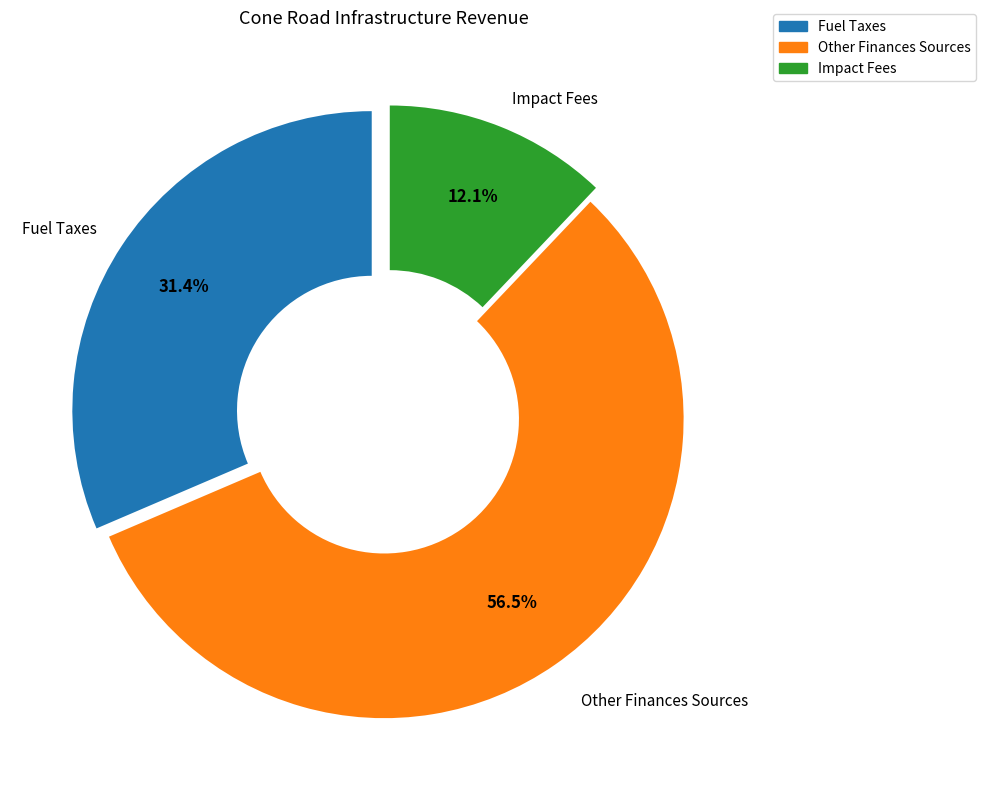

Which category has the smallest portion of the pie?

Impact Fees